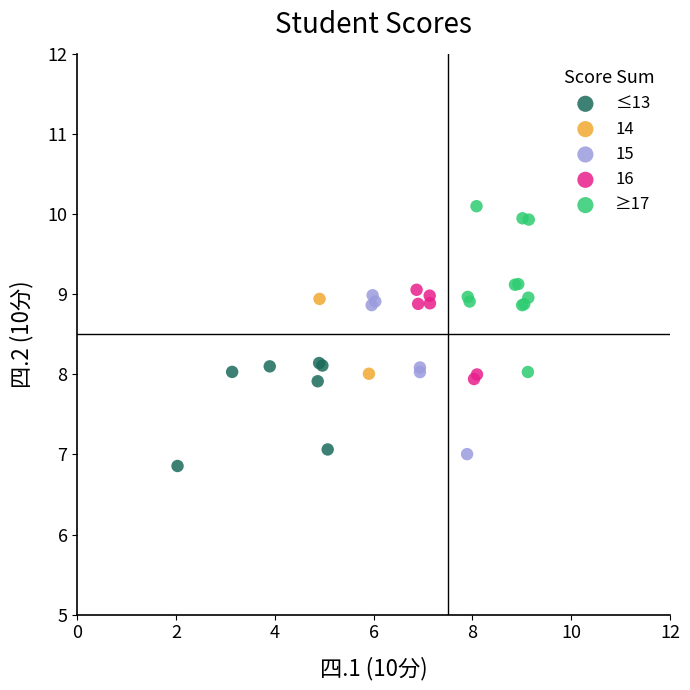

Which series reaches the minimum Y coordinate?

≤13